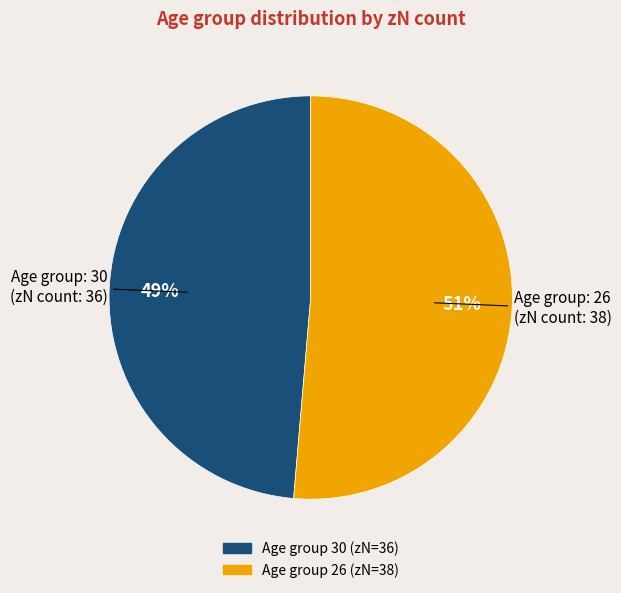

To the nearest percent, what is the average slice percentage?

50%